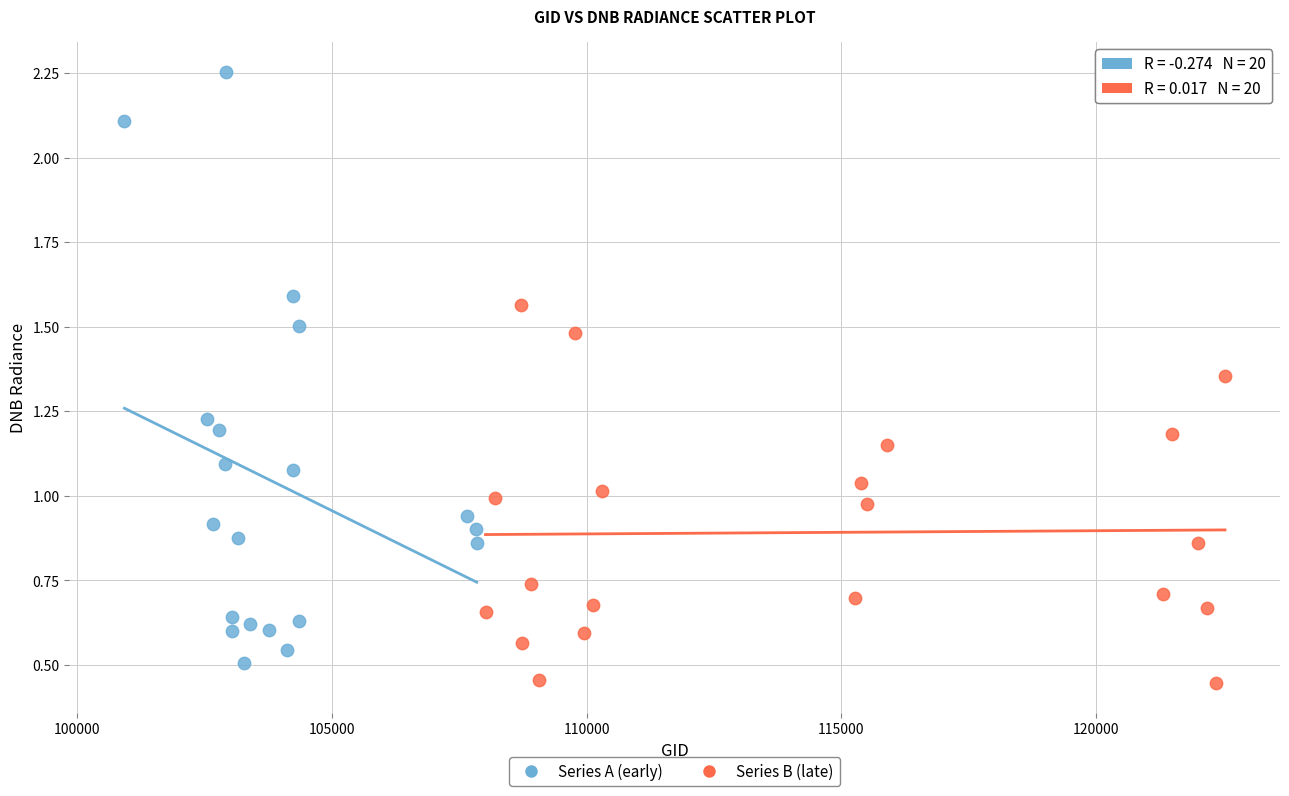

Which series has the largest Y range (max minus min)?

Series A (early)